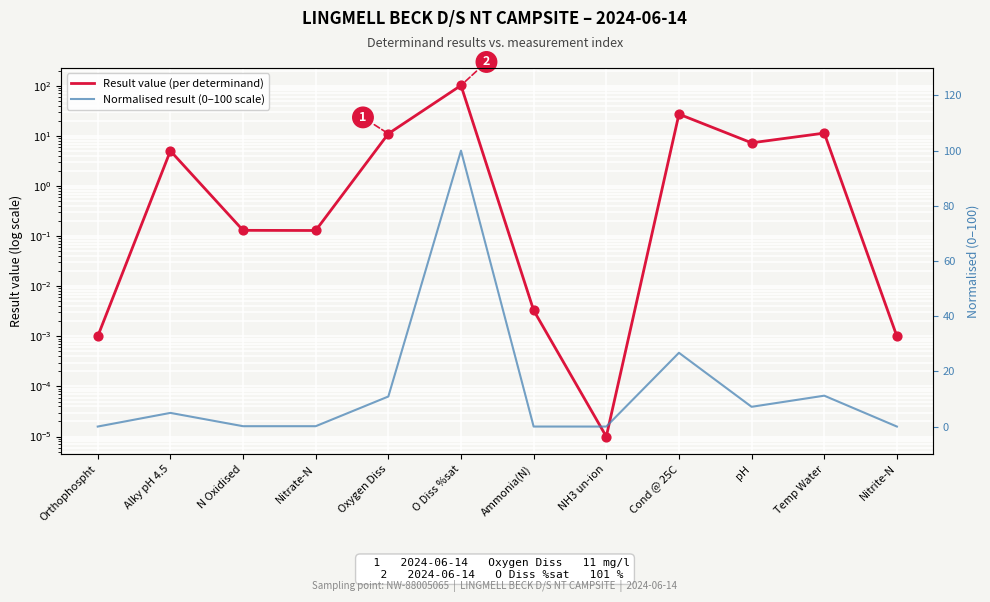

Which series has the largest total across all categories?

Result value (per determinand)